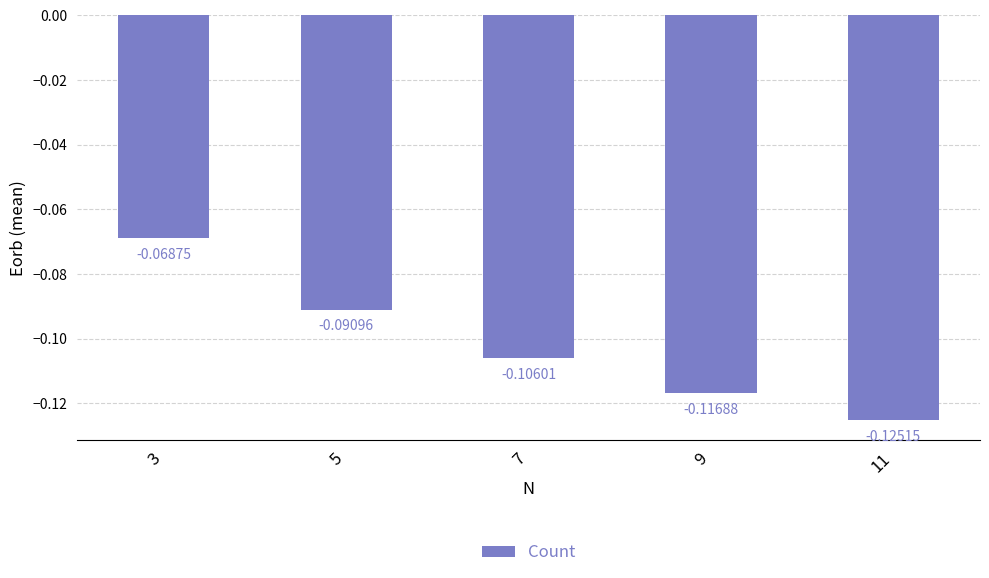

Rank the categories by value from highest to lowest.

3, 5, 7, 9, 11